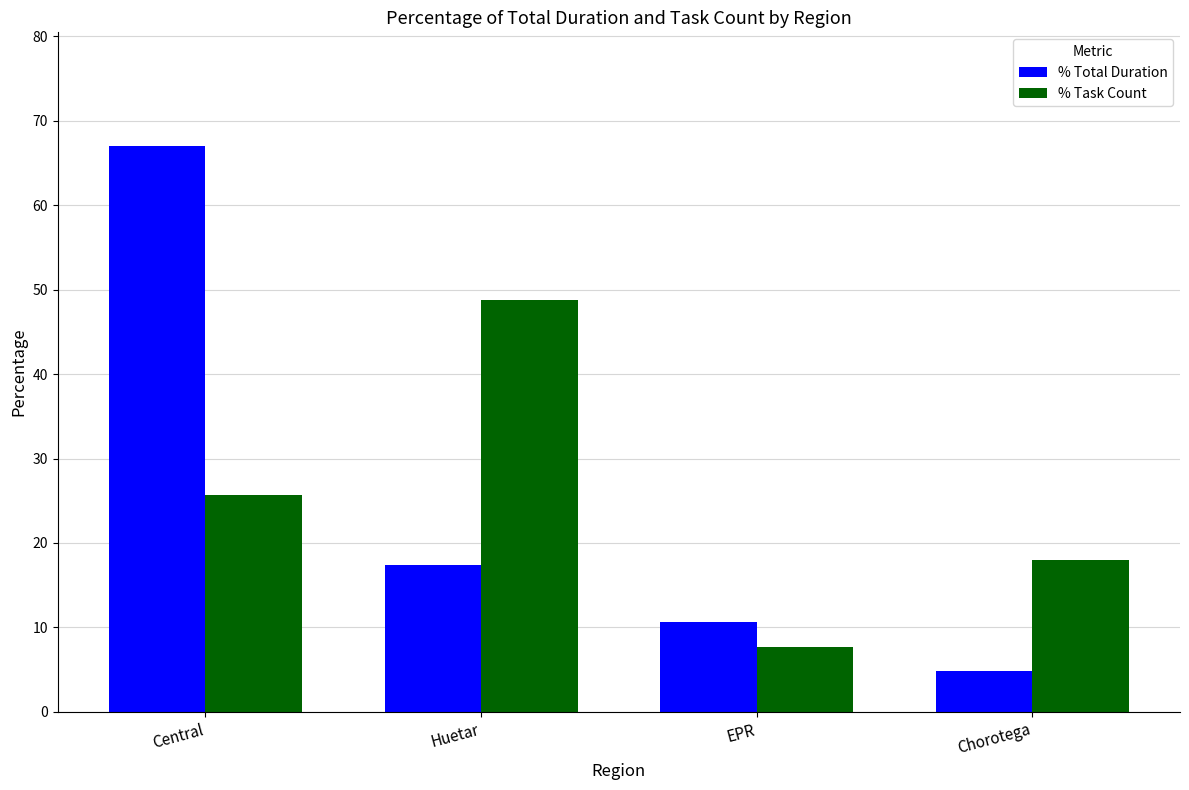

What value does the % Total Duration series have at Chorotega?

4.9